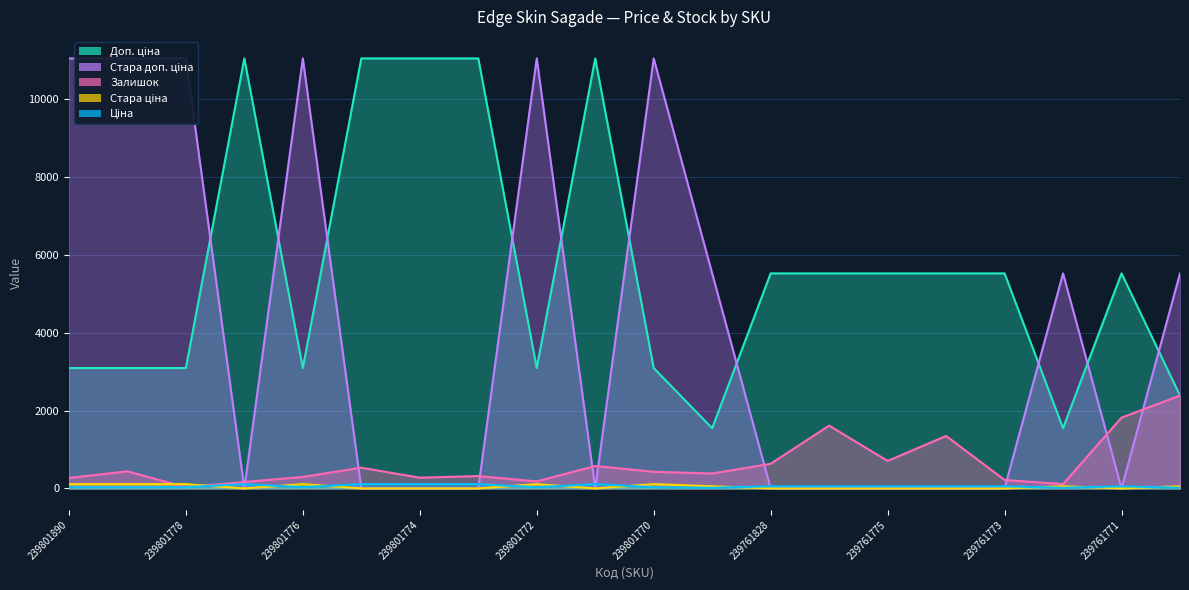

True or false: Залишок and Доп. ціна intersect in this chart.

False